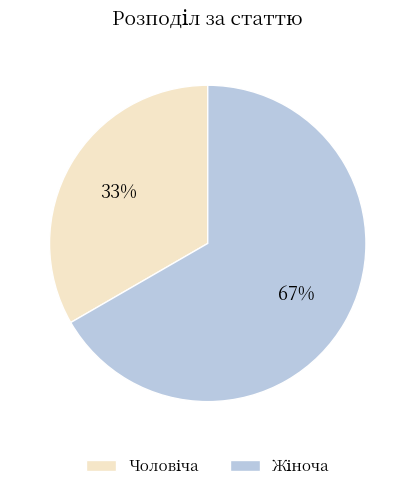

To the nearest percent, what is the average slice percentage?

50%